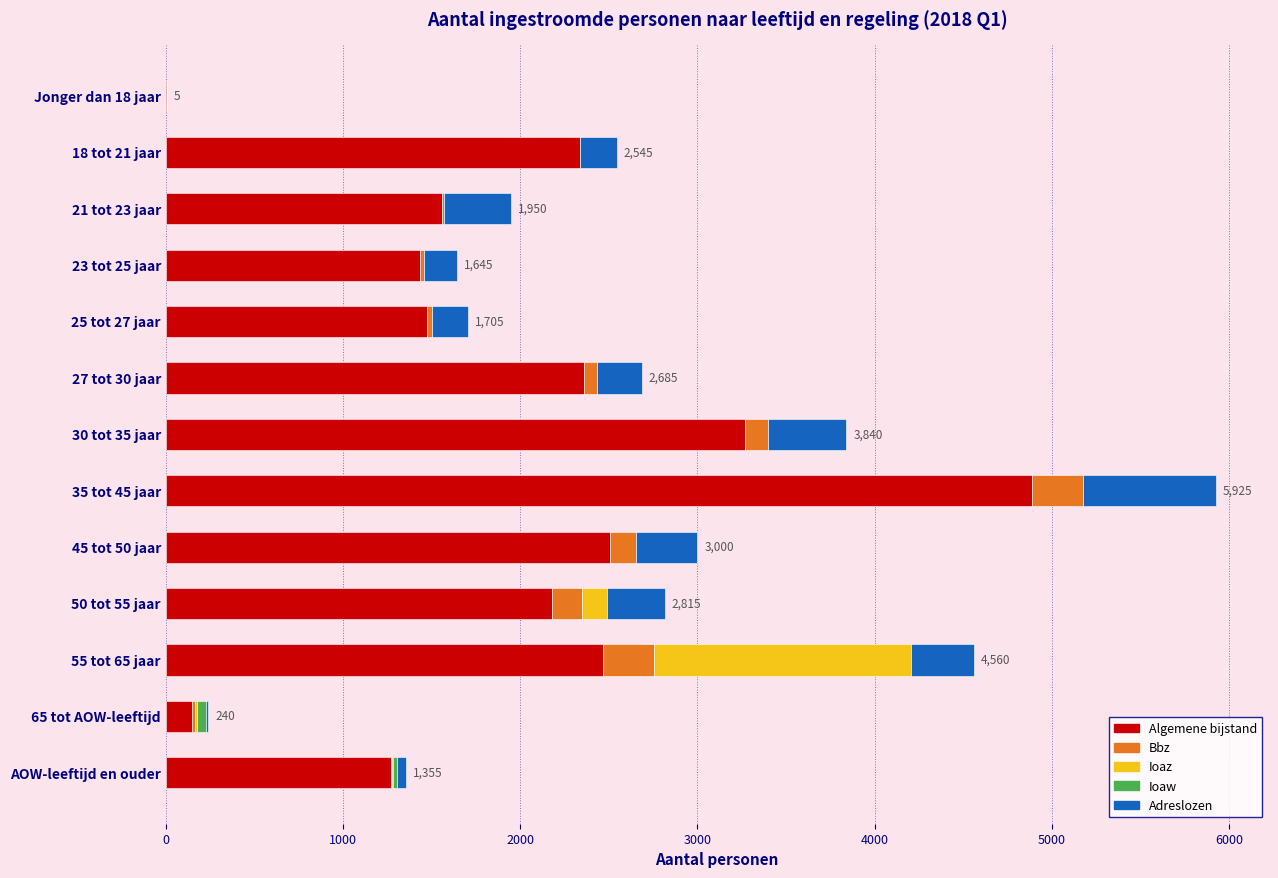

How many categories are shown in the chart?

13